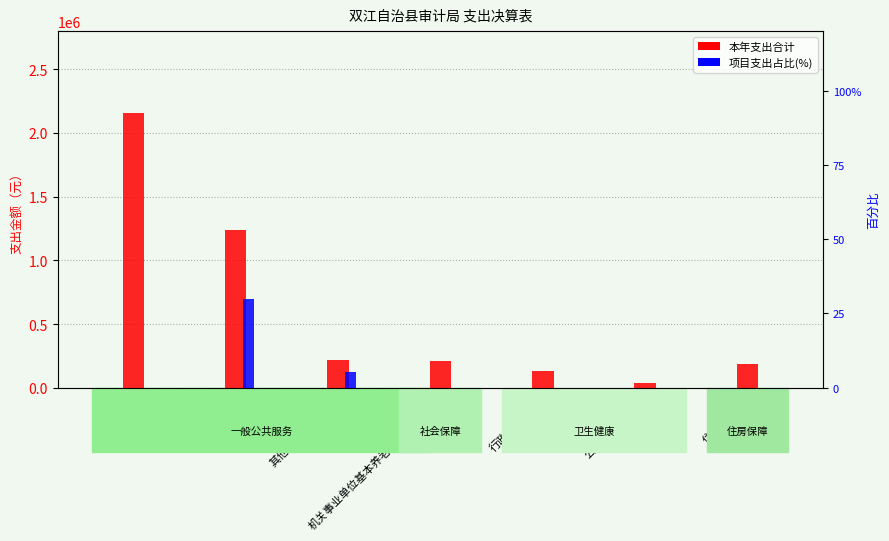

At which label is 项目支出占比(%) closest to 14?

其他审计事务支出